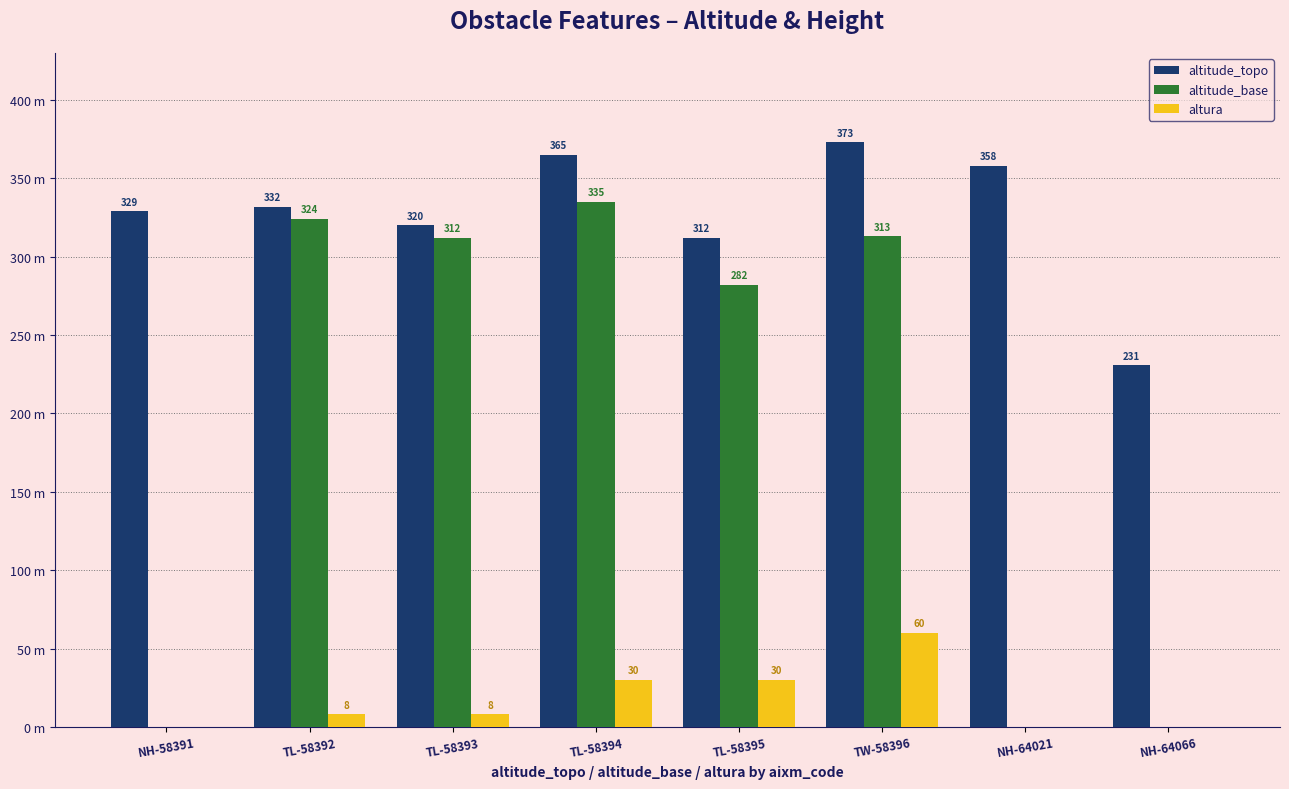

What are all the series names shown in the legend?

altitude_topo, altitude_base, altura